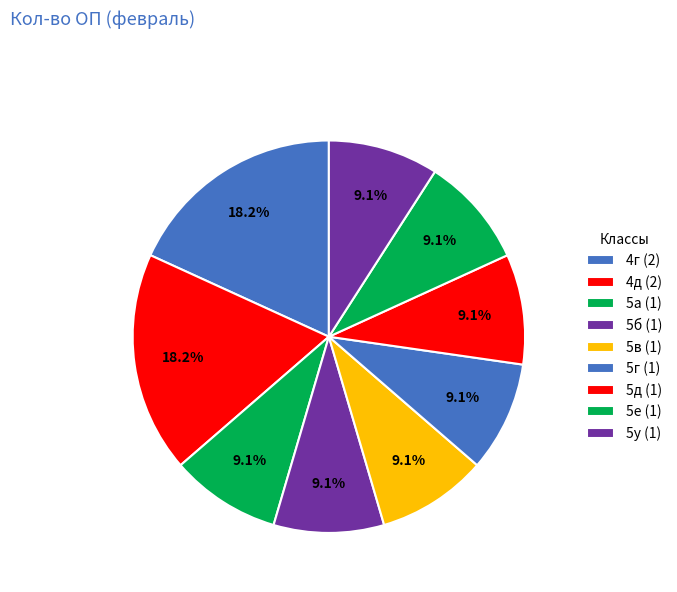

Count the number of slices in the pie.

9